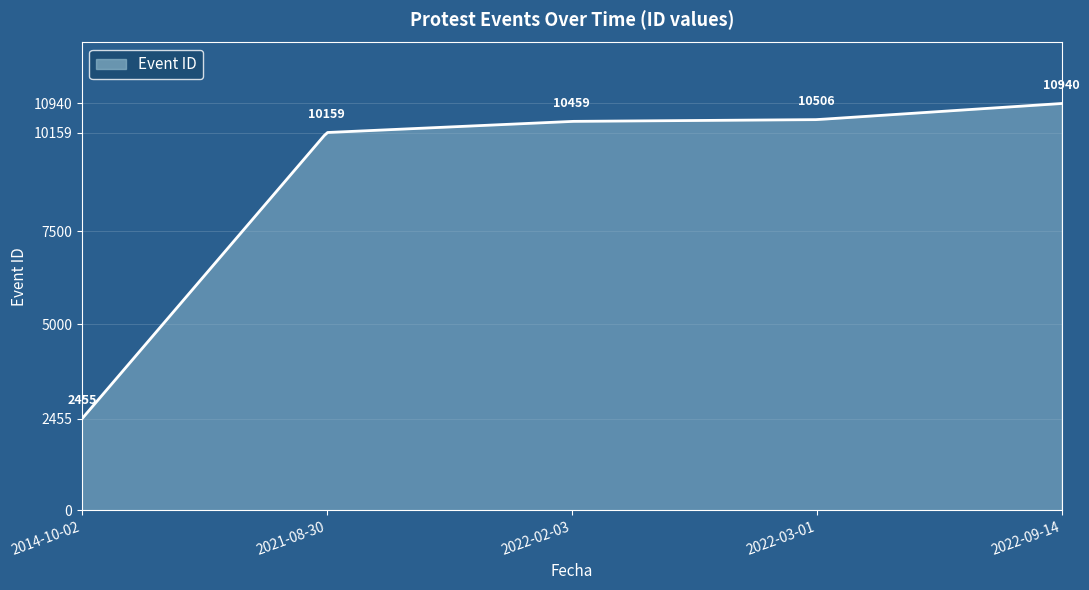

What is the difference between the maximum and minimum values?

8485.0